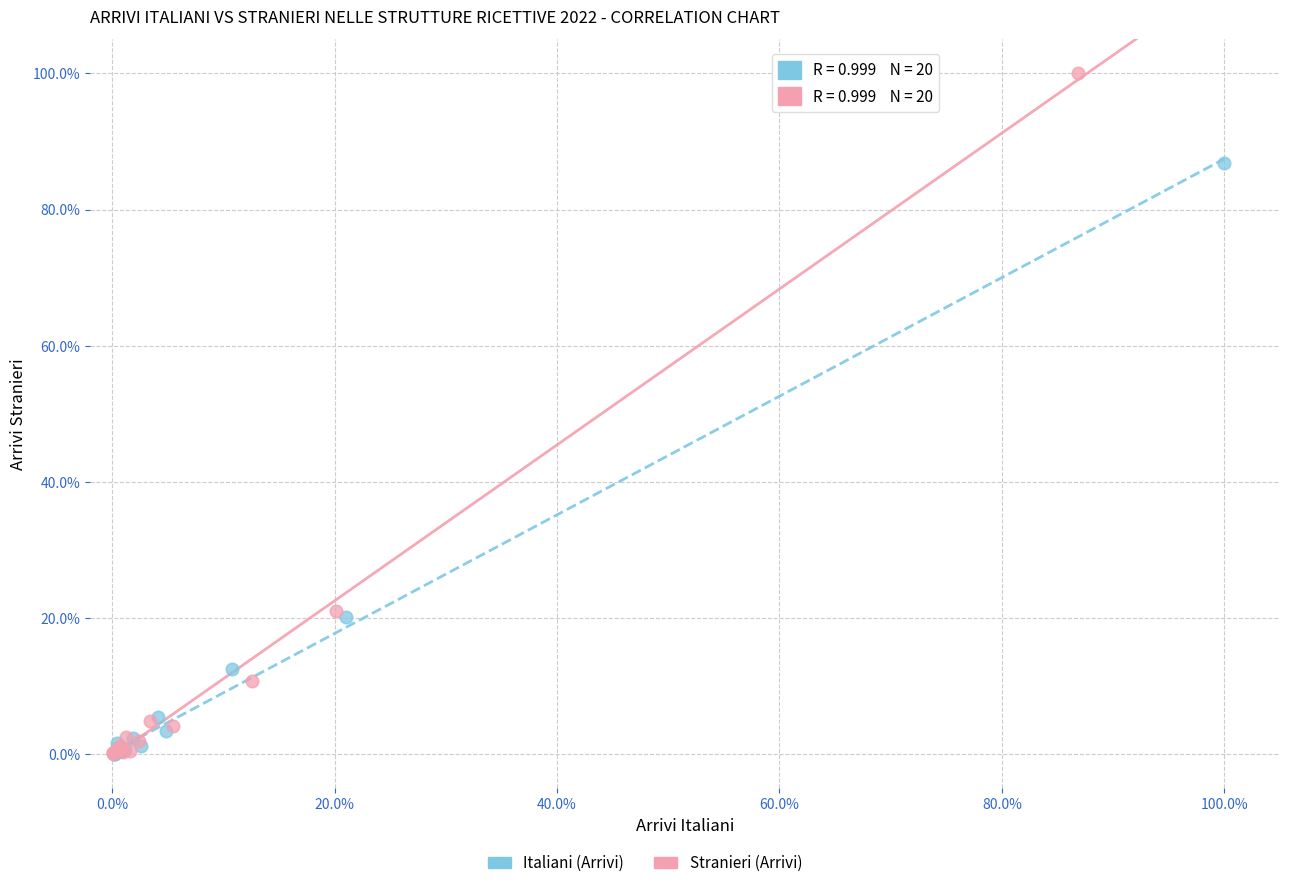

Which series reaches the maximum Y coordinate?

Stranieri (Arrivi)